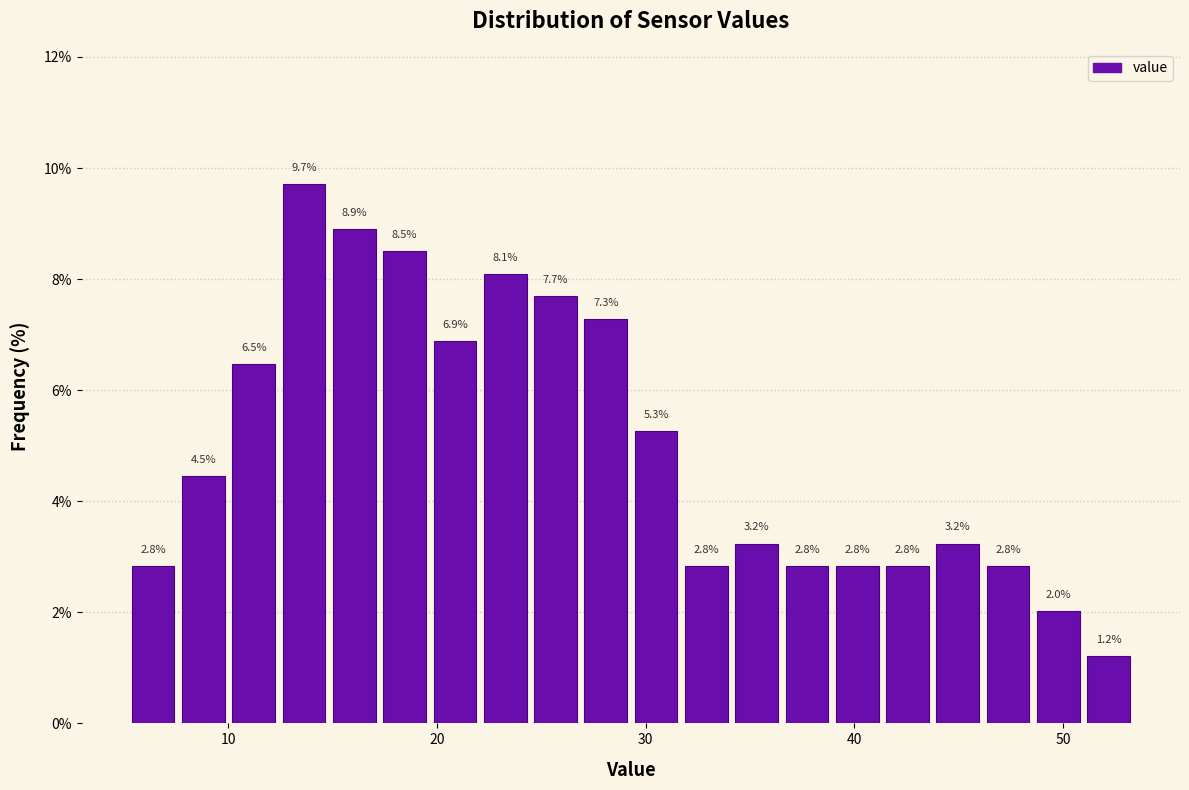

Around what value on the x-axis is the tallest bar? Give the approximate position of its centre, as read against the axis.

14